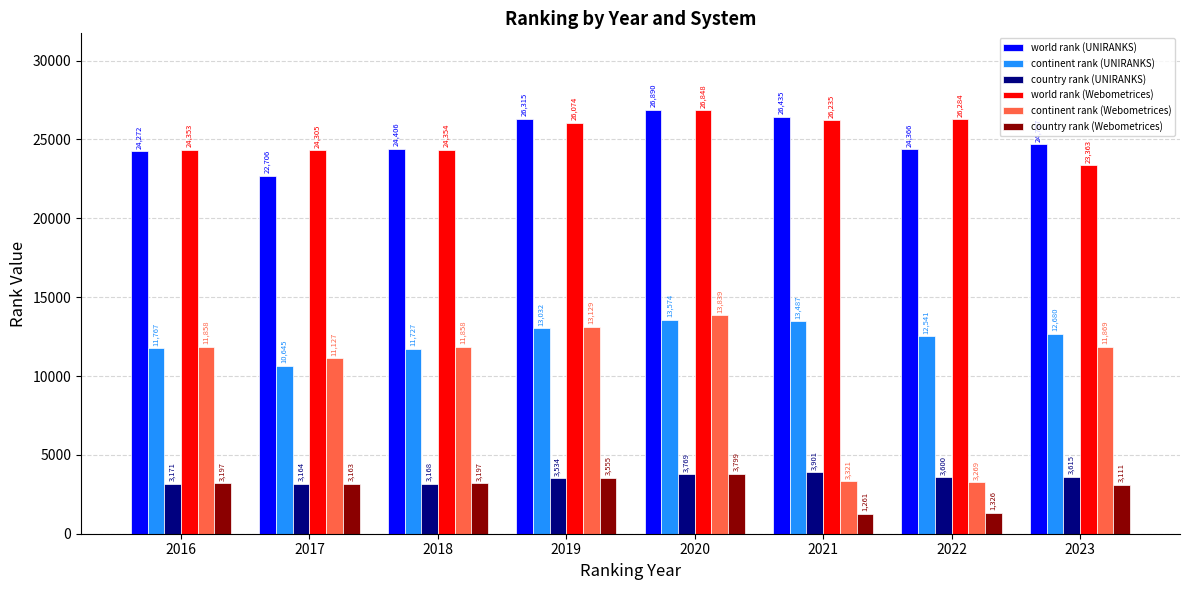

What are all the series names shown in the legend?

world rank (UNIRANKS), continent rank (UNIRANKS), country rank (UNIRANKS), world rank (Webometrices), continent rank (Webometrices), country rank (Webometrices)